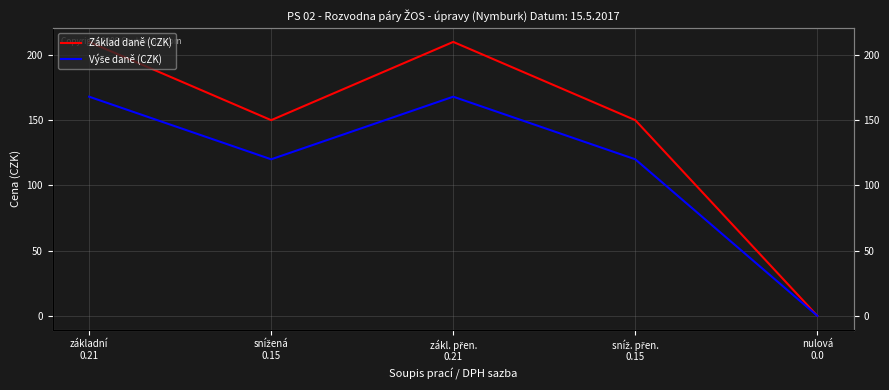

Reading left to right, what are all the values shown in this chart?

Základ daně (CZK): základní
0.21=210	snížená
0.15=150	zákl. přen.
0.21=210	sníž. přen.
0.15=150	nulová
0.0=0
Výše daně (CZK): základní
0.21=168	snížená
0.15=120	zákl. přen.
0.21=168	sníž. přen.
0.15=120	nulová
0.0=0